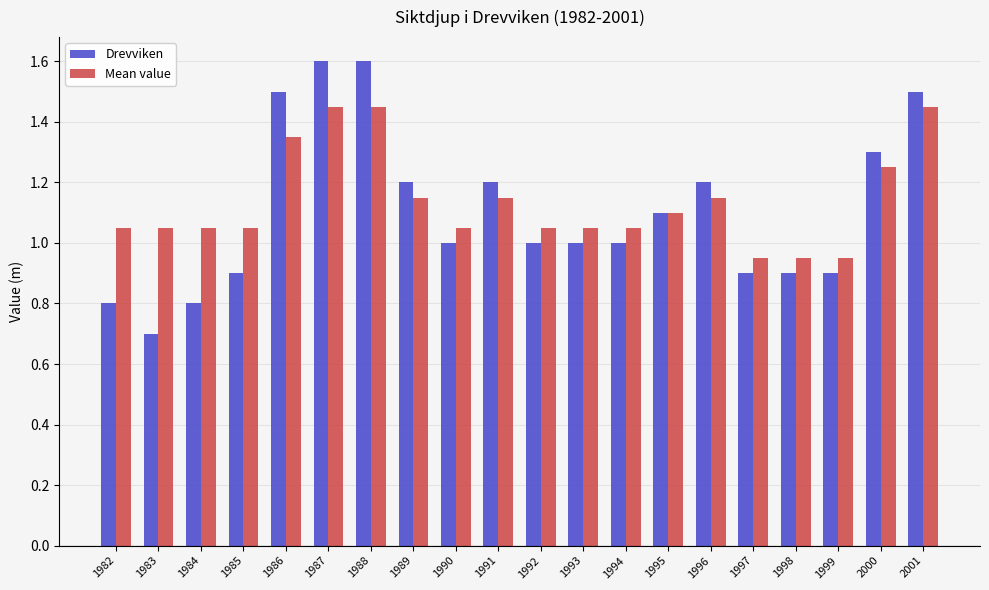

List the series in order of their peak value, lowest first.

Mean value, Drevviken